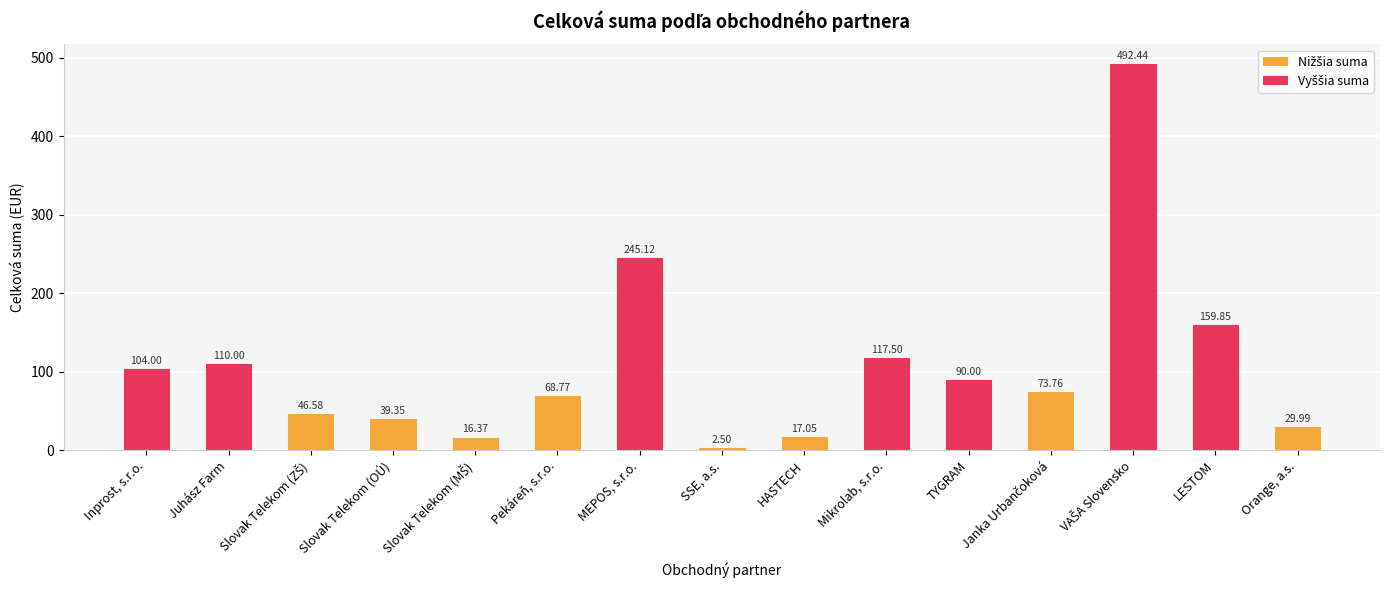

At which label is the value closest to 247?

MEPOS, s.r.o.